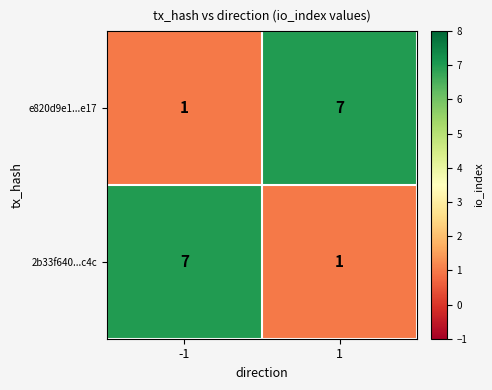

What is the average value of the 2b33f640...c4c series?

4